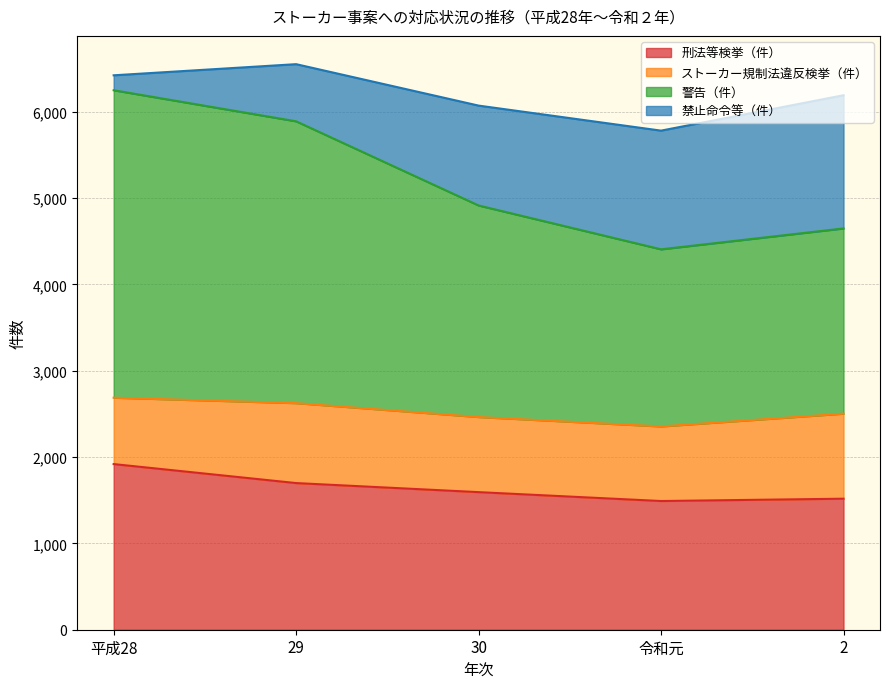

True or false: 警告（件） and 刑法等検挙（件） intersect in this chart.

False